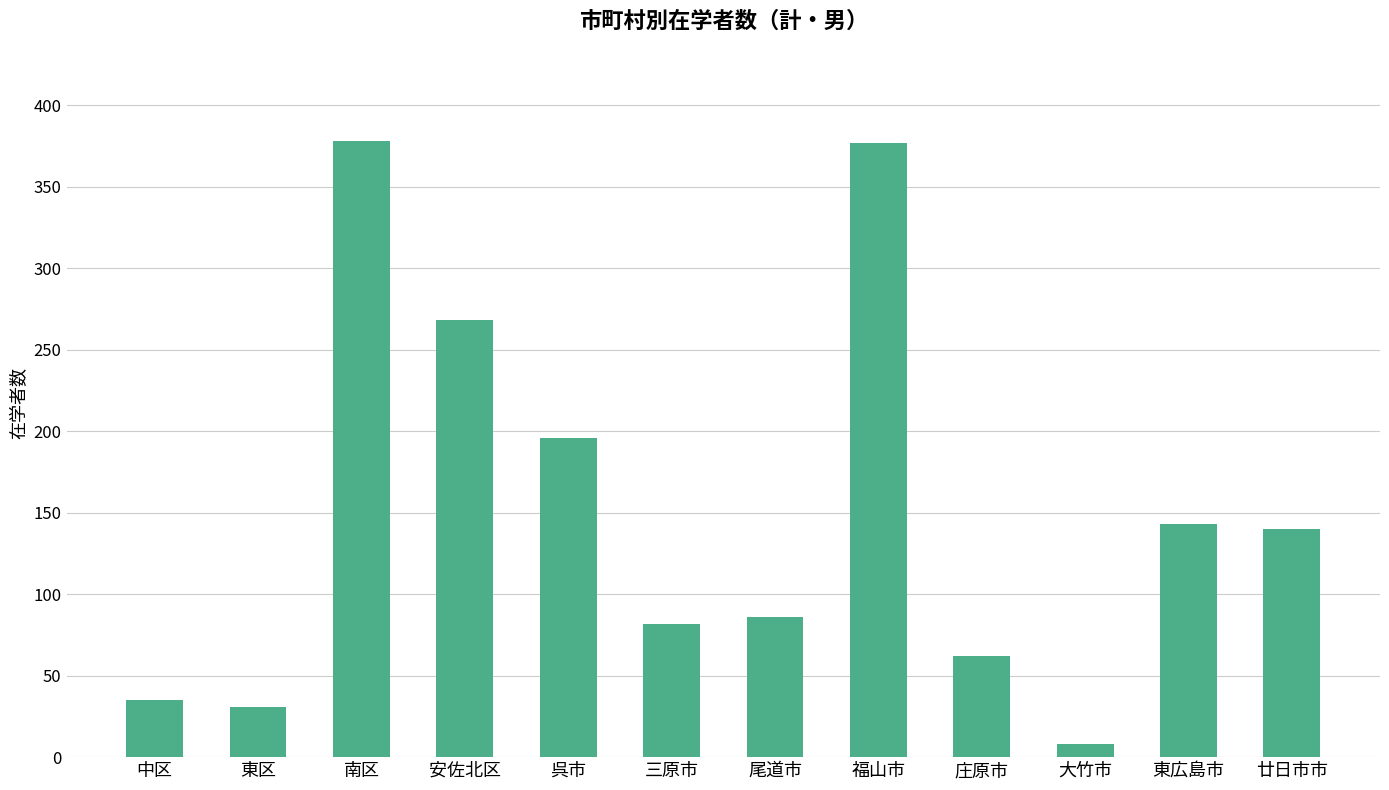

What is the minimum value shown in the chart?

8